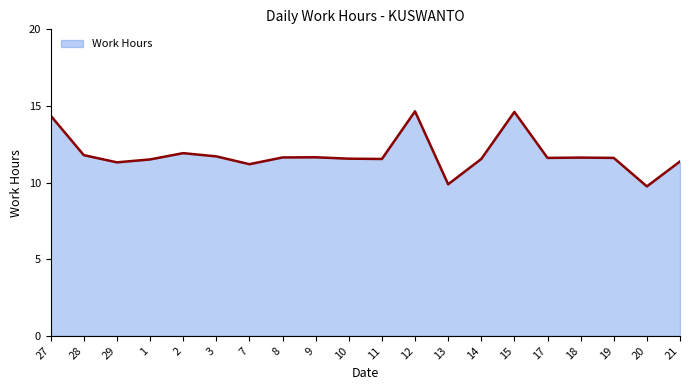

What position from the left is 1?

4